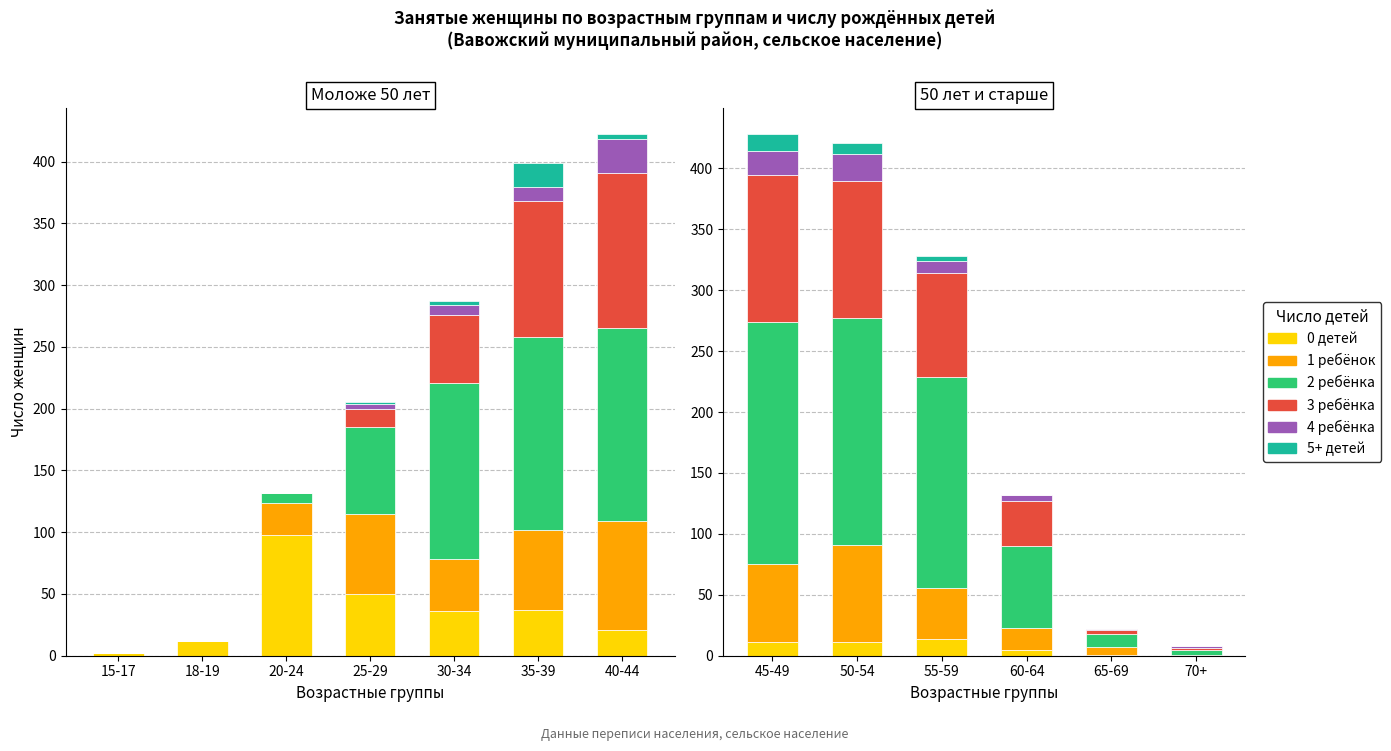

What is the maximum value shown in the chart?

199